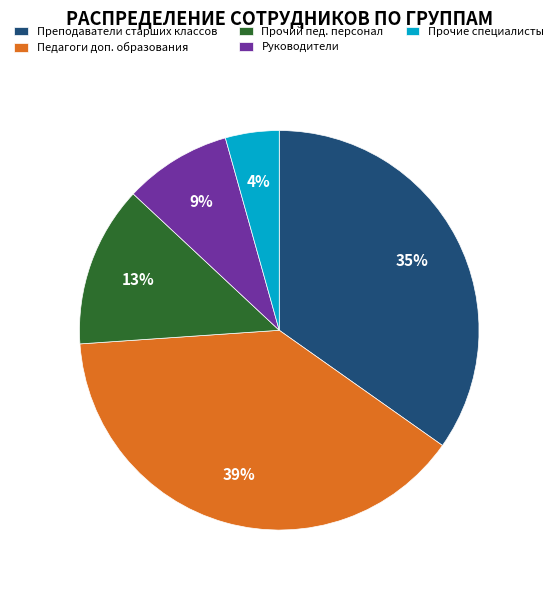

How many segments does this pie chart have?

5